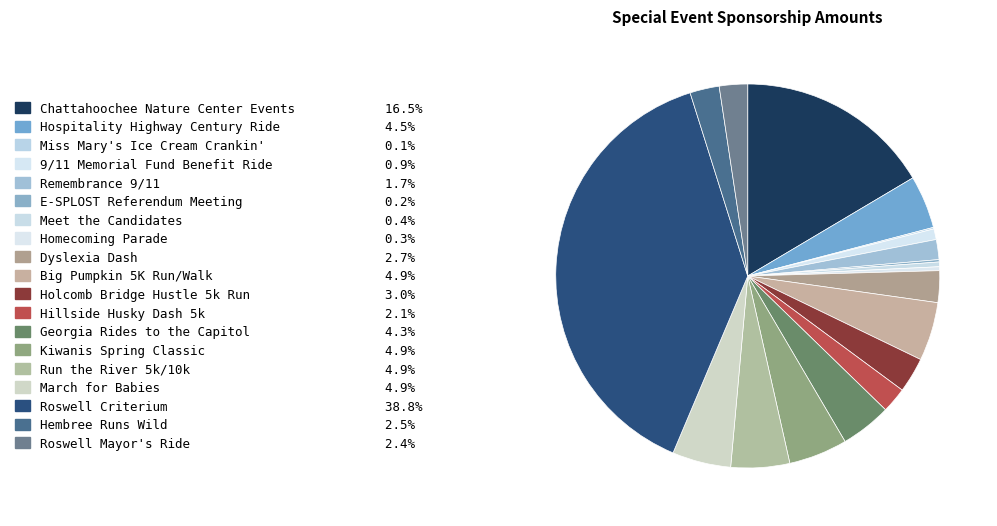

True or false: Miss Mary's Ice Cream Crankin' accounts for 0% of the total.

True